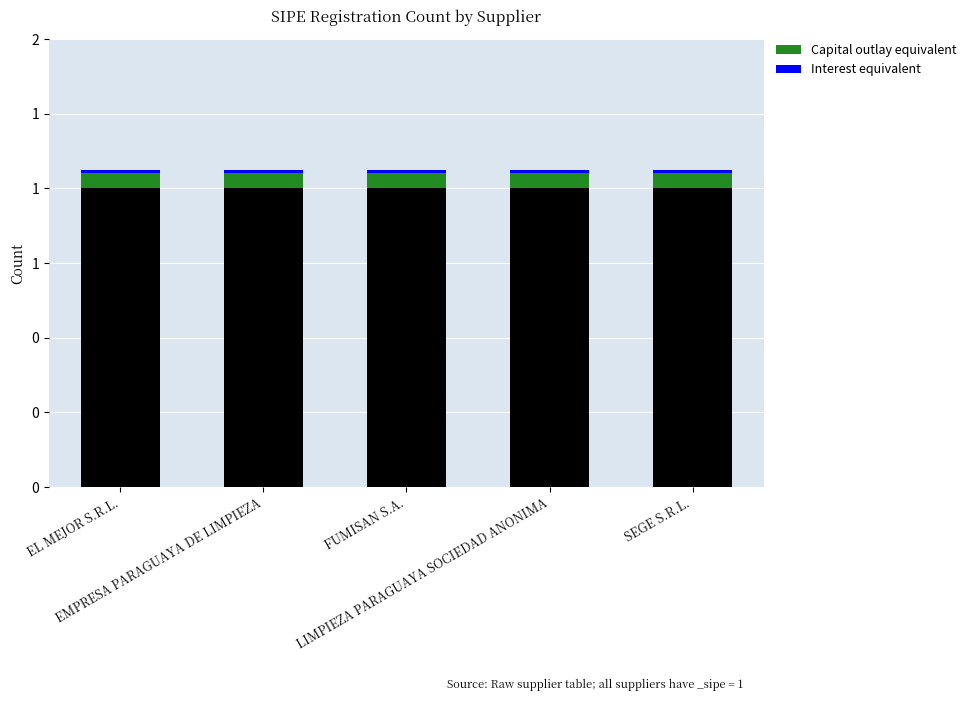

Reading left to right, extract all data points from this chart.

Capital outlay equivalent: EL MEJOR S.R.L.=0.1	EMPRESA PARAGUAYA DE LIMPIEZA=0.1	FUMISAN S.A.=0.1	LIMPIEZA PARAGUAYA SOCIEDAD ANONIMA=0.1	SEGE S.R.L.=0.1
Interest equivalent: EL MEJOR S.R.L.=0.0	EMPRESA PARAGUAYA DE LIMPIEZA=0.0	FUMISAN S.A.=0.0	LIMPIEZA PARAGUAYA SOCIEDAD ANONIMA=0.0	SEGE S.R.L.=0.0